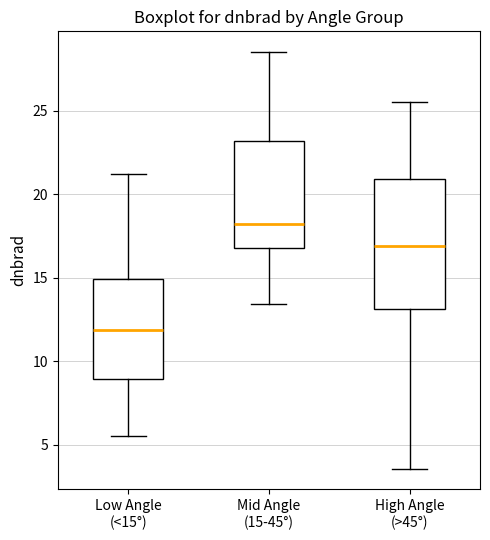

Where is the lower edge of the box for High Angle (>45°) on the y-axis? The values are not printed on the chart, so give them approximately, as read against the axis.

13.0